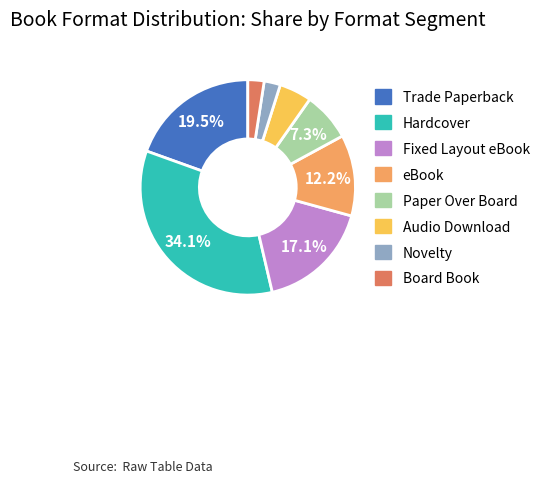

What is the largest slice in the pie chart?

Hardcover